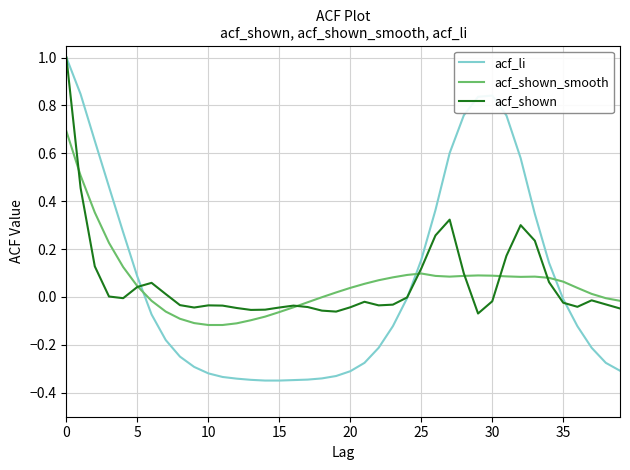

What is the maximum value shown in the chart?

1.0